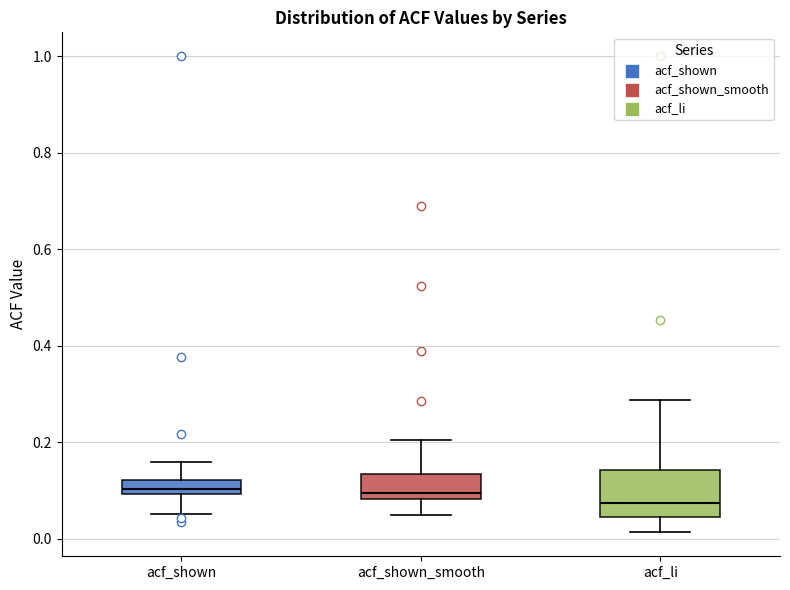

Where is the upper edge of the box for acf_shown on the y-axis? The values are not printed on the chart, so give them approximately, as read against the axis.

0.12